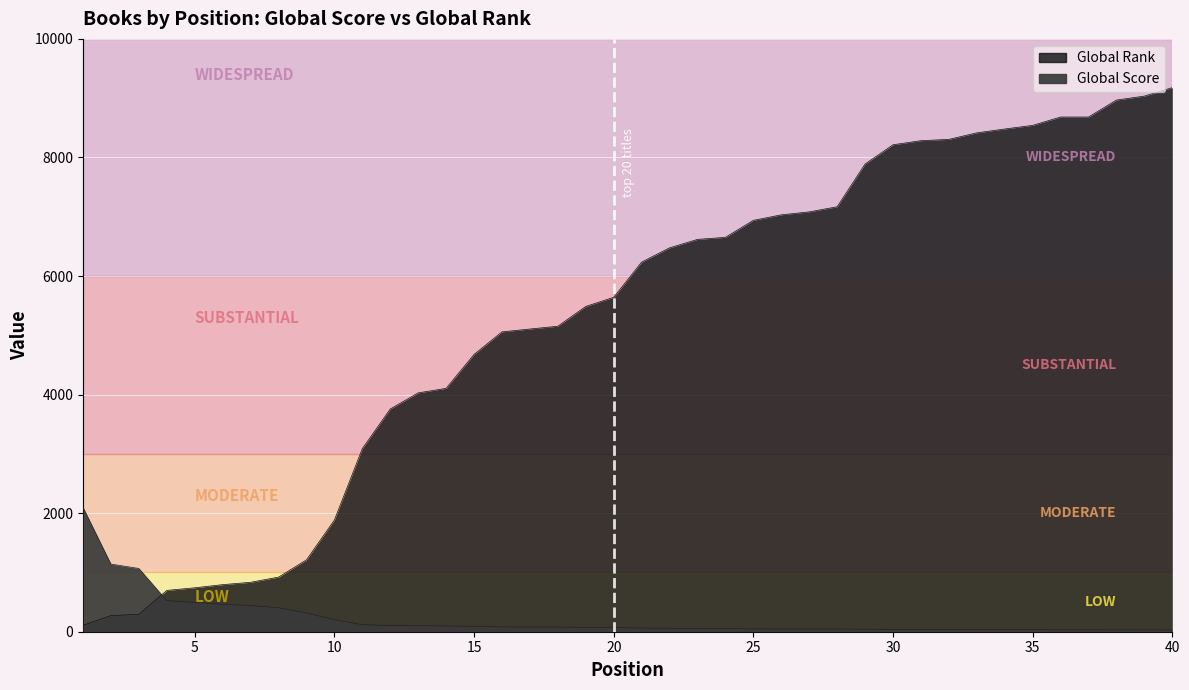

Reading right to left, list all the values displayed in this chart.

Global Score: 40=30	39=32	38=32	37=33	36=33	35=35	34=36	33=37	32=39	31=39	30=39	29=43	28=45	27=46	26=47	25=48	24=53	23=54	22=58	21=62	20=71	19=73	18=79	17=80	16=82	15=90	14=98	13=101	12=103	11=120	10=203	9=317	8=405	7=442	6=463	5=495	4=525	3=1067	2=1141	1=2099
Global Rank: 40=9178	39=9035	38=8968	37=8682	36=8682	35=8541	34=8480	33=8415	32=8305	31=8283	30=8214	29=7889	28=7168	27=7082	26=7032	25=6939	24=6652	23=6618	22=6475	21=6235	20=5641	19=5487	18=5153	17=5106	16=5058	15=4677	14=4105	13=4029	12=3757	11=3088	10=1884	9=1212	8=921	7=834	6=794	5=741	4=697	3=293	2=272	1=108